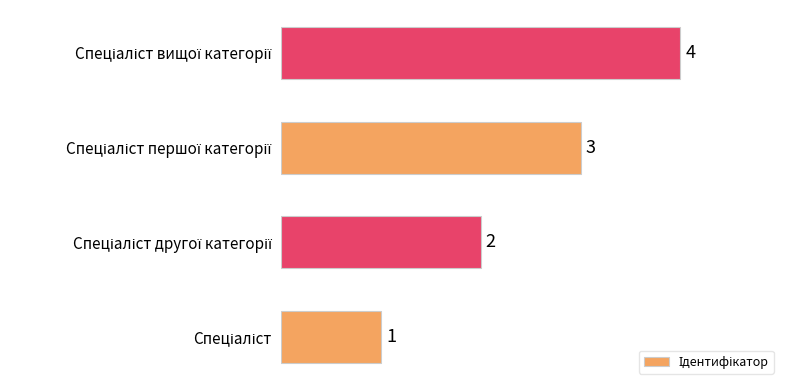

Are the bars horizontal?

Yes